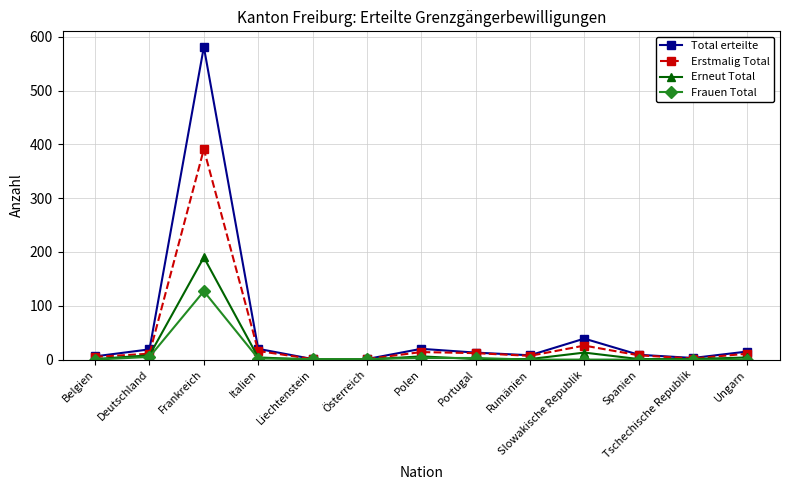

Which series has the largest range (max minus min)?

Total erteilte